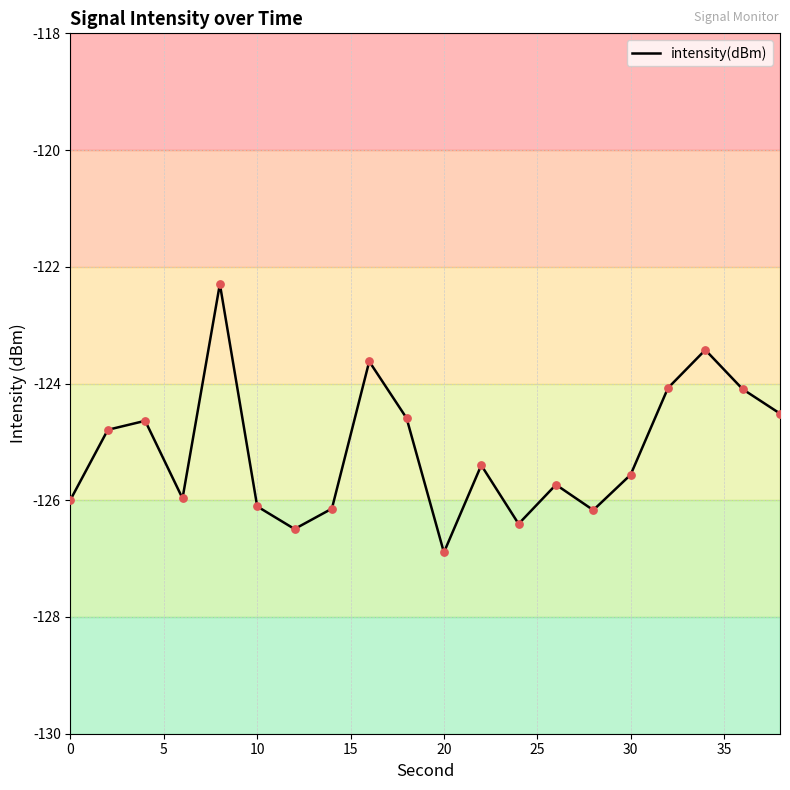

What is the greatest value displayed?

-122.3